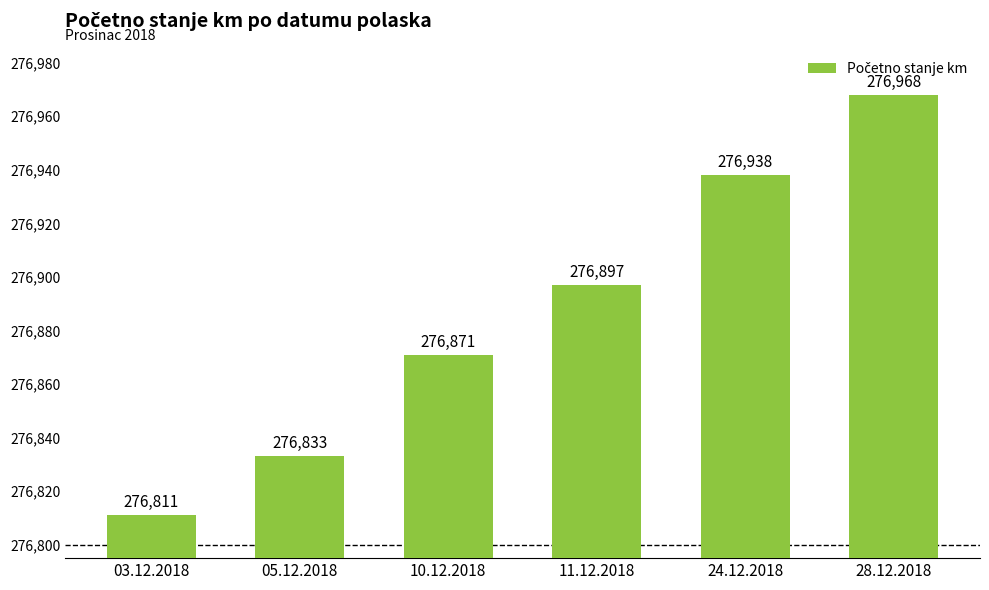

What is the value of the 3rd bar from the left?

276871